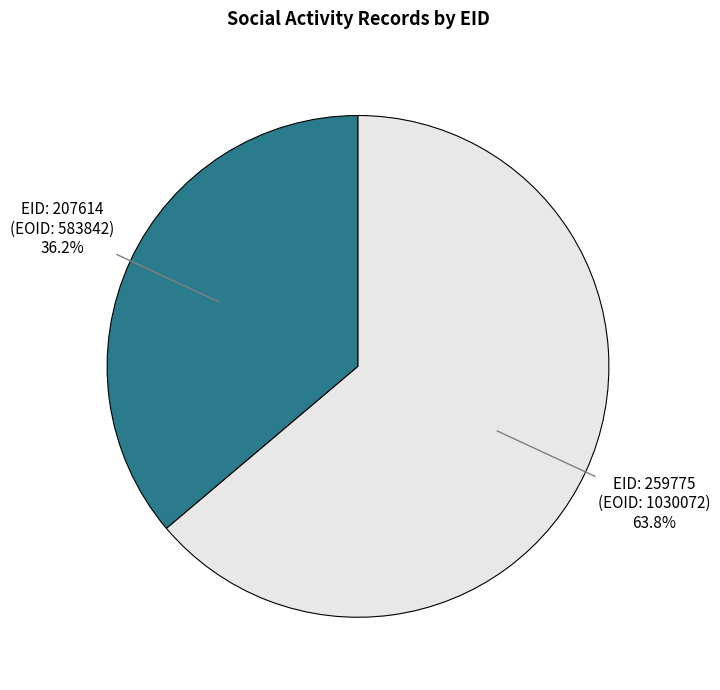

Is there any slice that represents more than half of the pie?

Yes